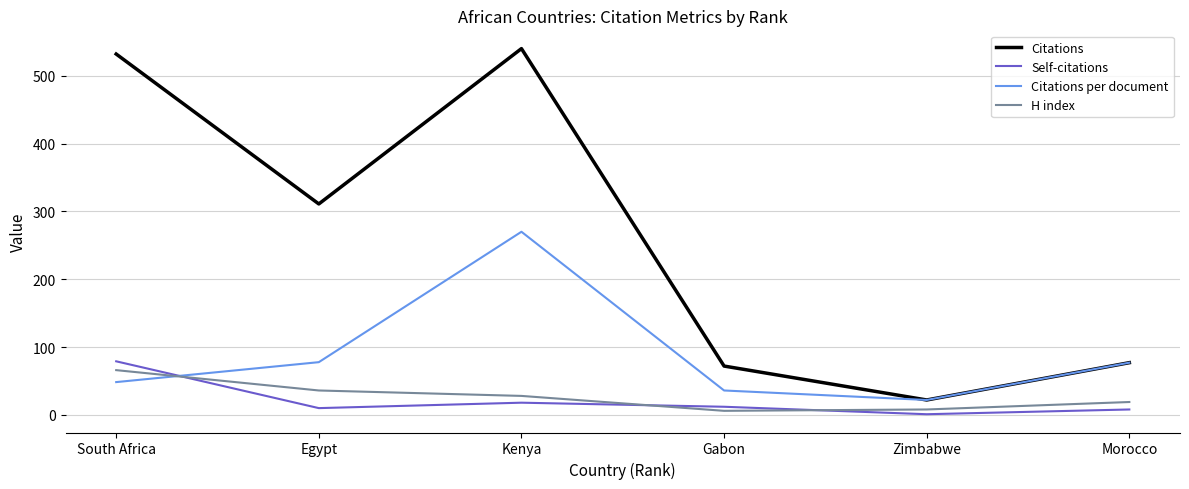

Between South Africa and Kenya, which series saw the biggest shift?

Citations per document